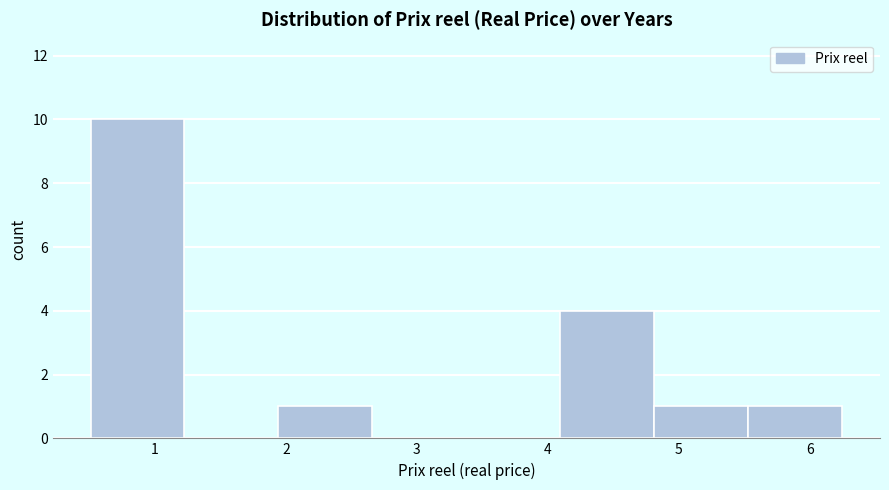

Which range on the x-axis has the tallest bar?

0.5 to 1.2